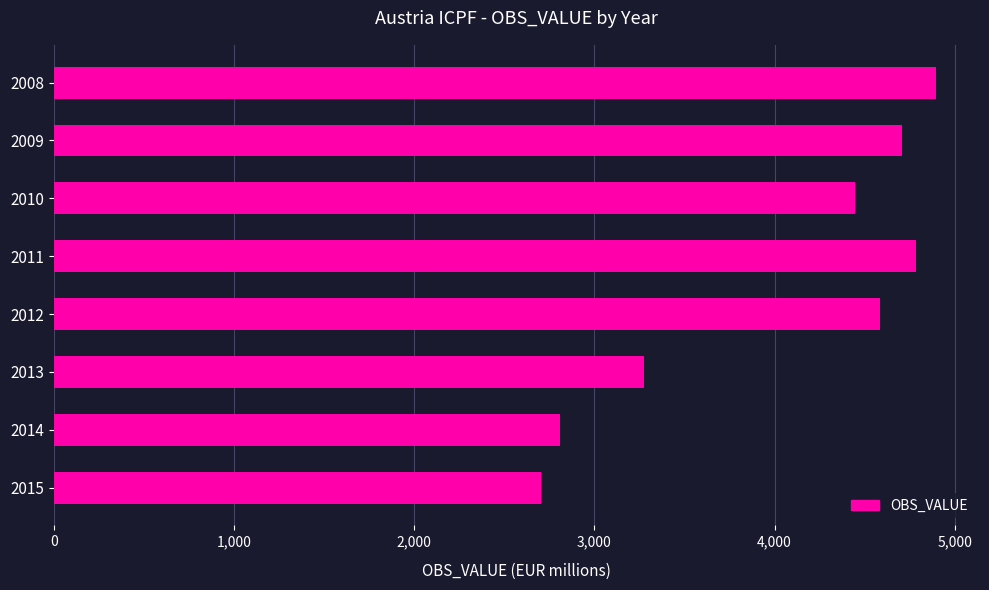

Rank the categories by value from highest to lowest.

2008, 2011, 2009, 2012, 2010, 2013, 2014, 2015